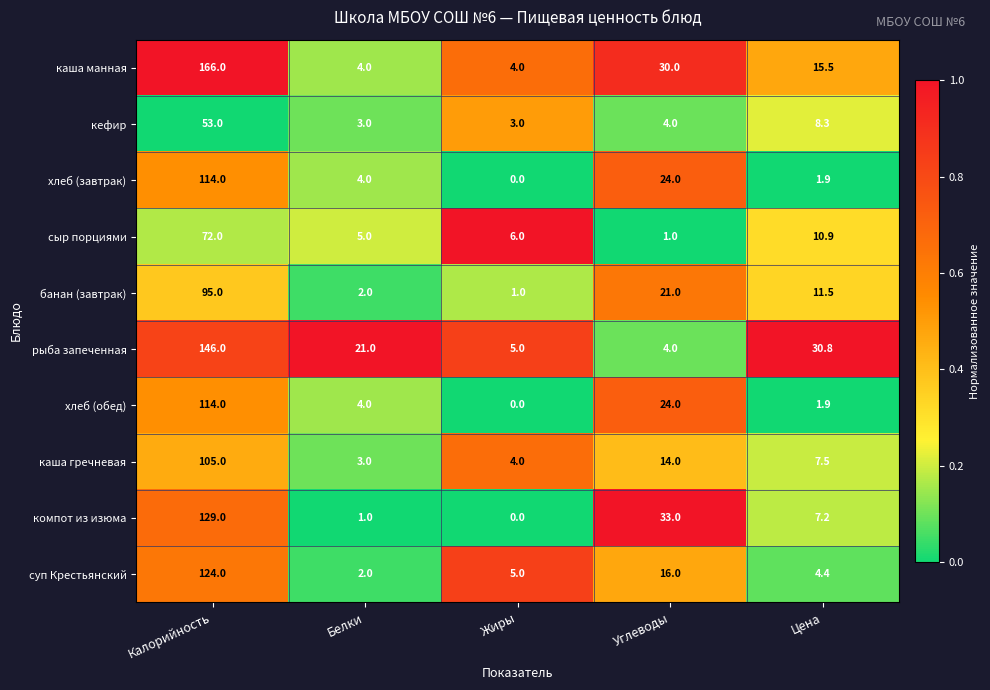

Is it true that кефир equals 4.1 at Цена?

False